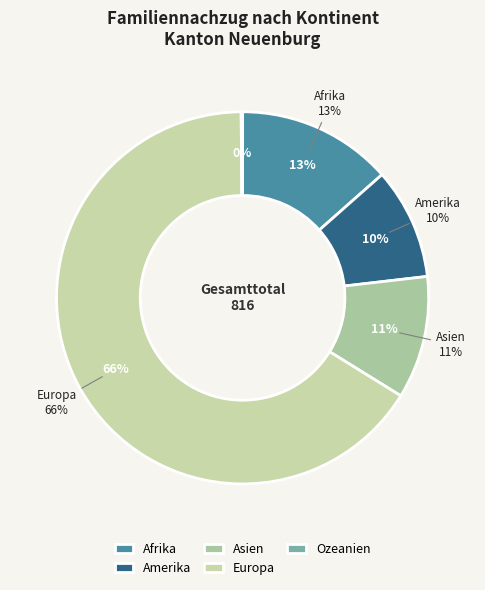

Count the number of slices in the pie.

5